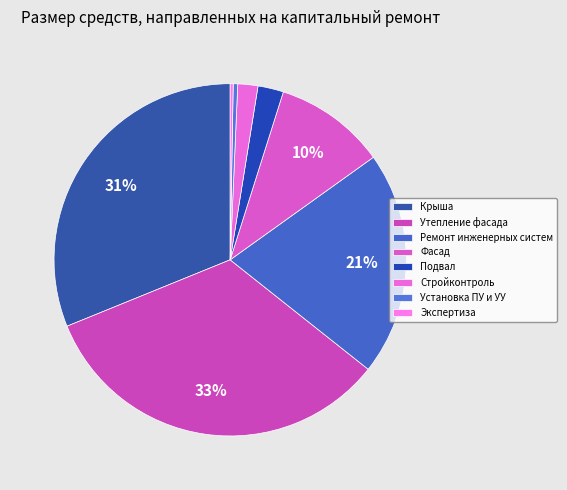

To the nearest percent, what portion does Крыша represent?

31%